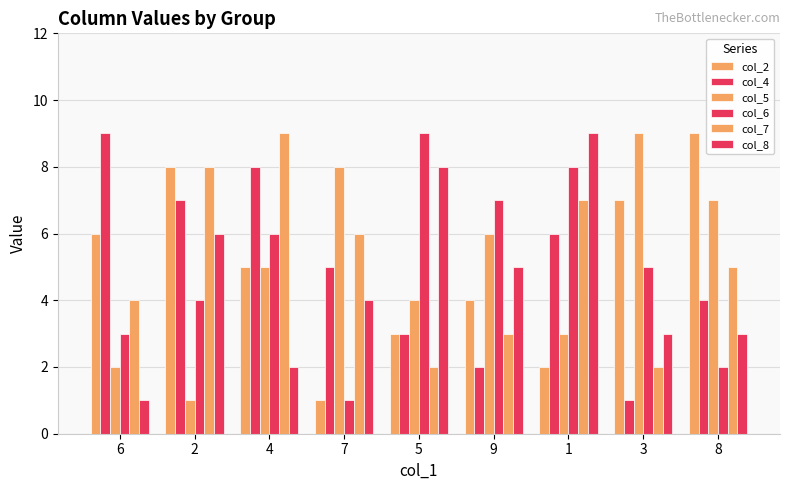

Between 3 and 8, which series saw the biggest shift?

col_4